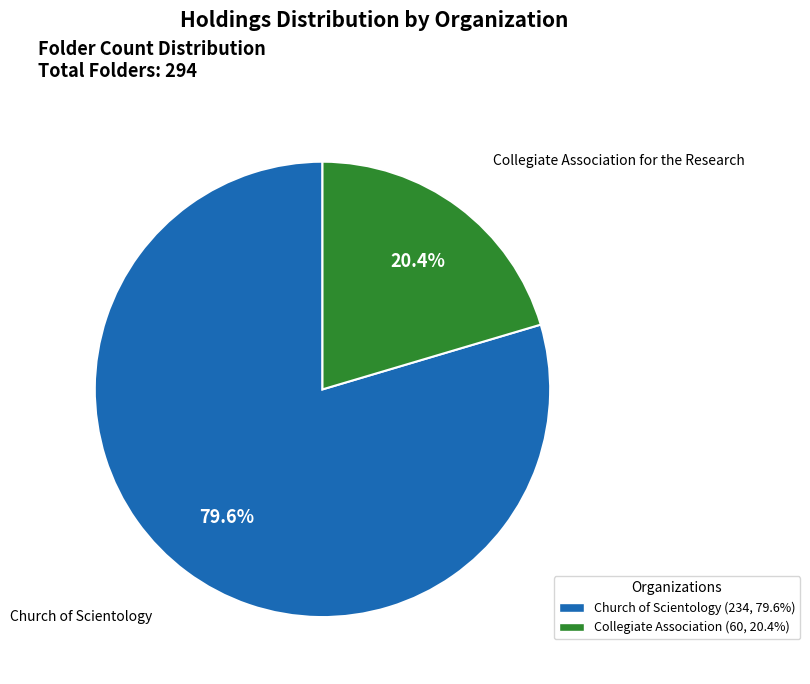

Is there any slice that represents more than half of the pie?

Yes